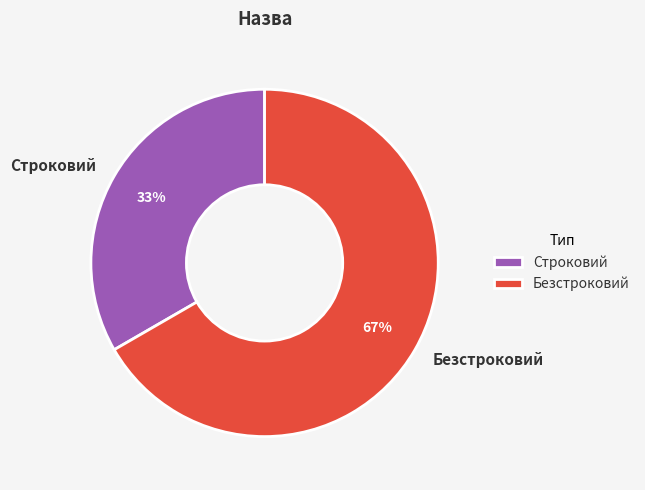

How many segments does this pie chart have?

2